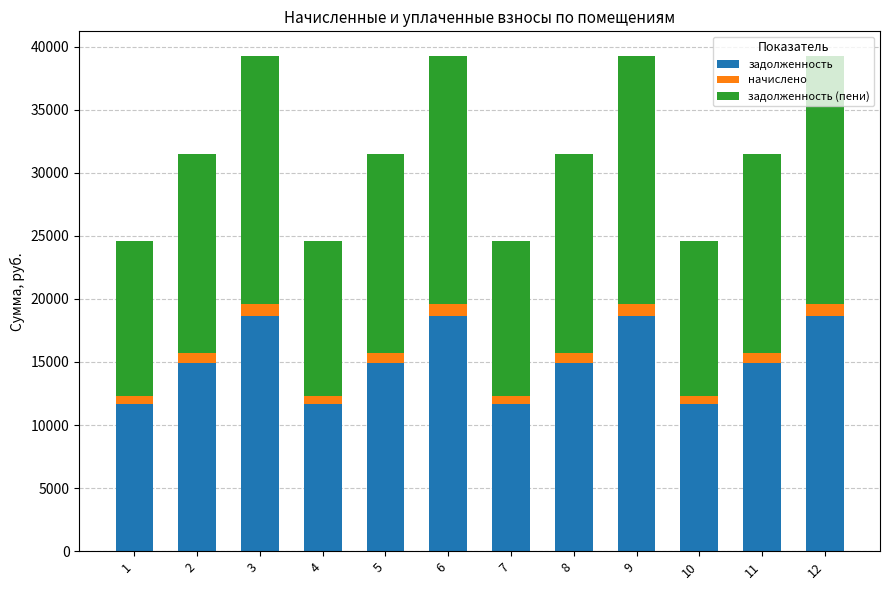

What is the average value of the задолженность series?

15094.2